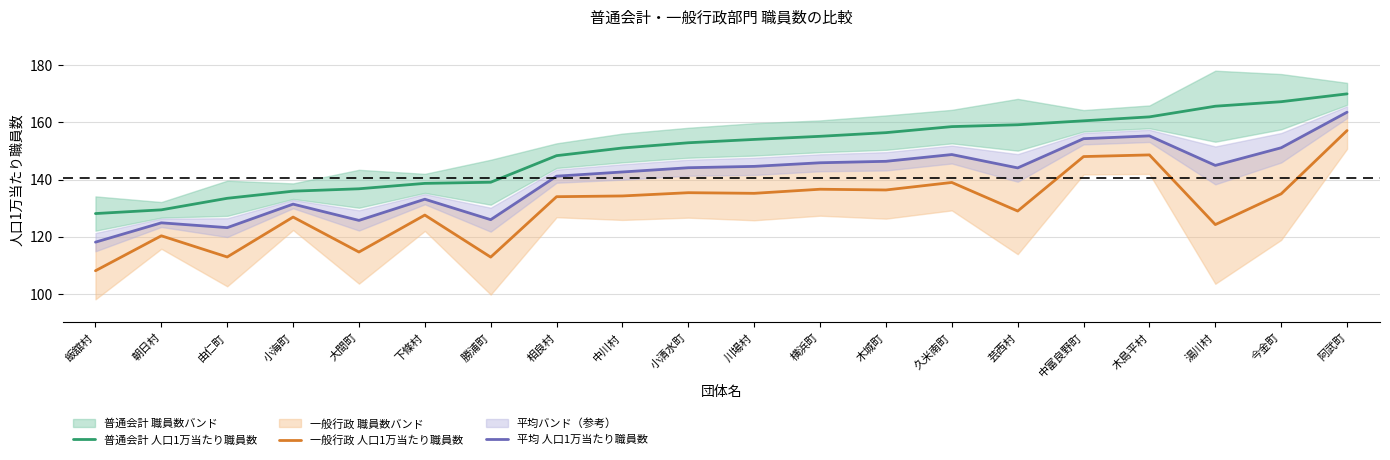

The value of 一般行政 人口1万当たり職員数 at 下條村 is 127.6. True or false?

True